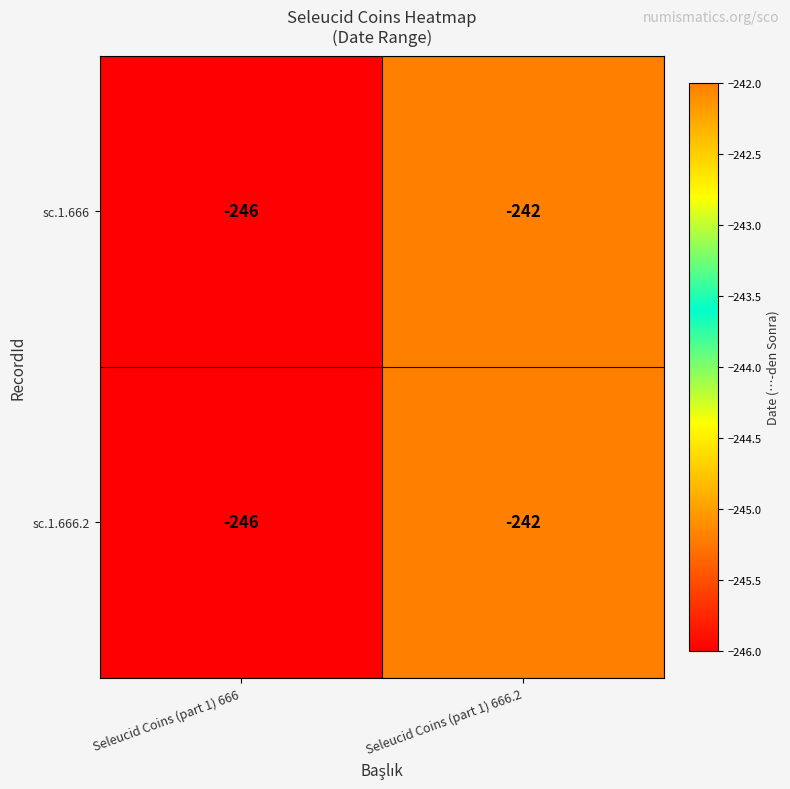

What is the total value across all series at Seleucid Coins (part 1) 666.2?

-484